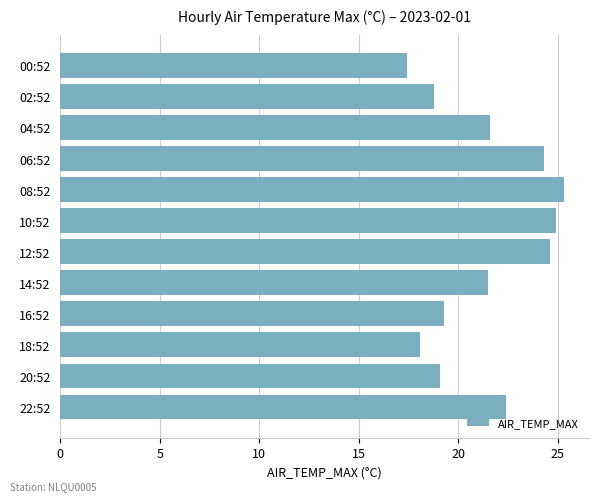

True or false: the data shows 24.6 at 12:52.

True